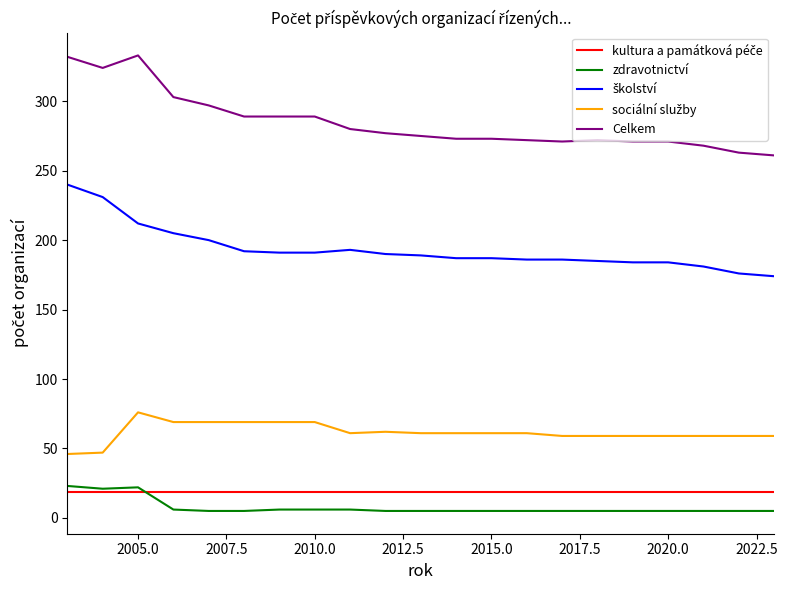

Which series has the largest total across all categories?

Celkem